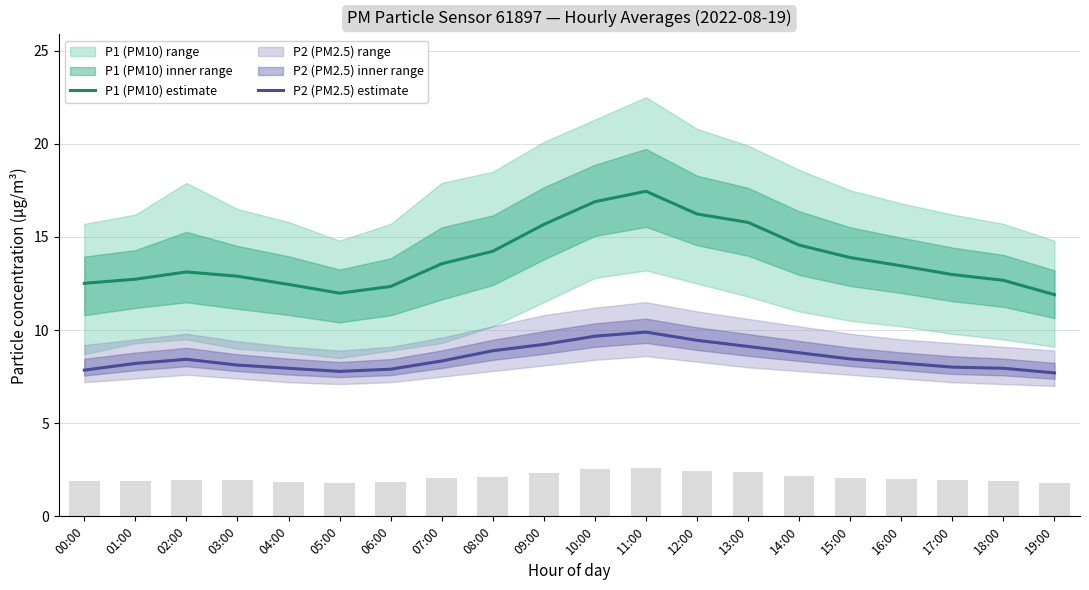

What is the difference between the maximum and second lowest values in the P1 (PM10) estimate series?

5.5